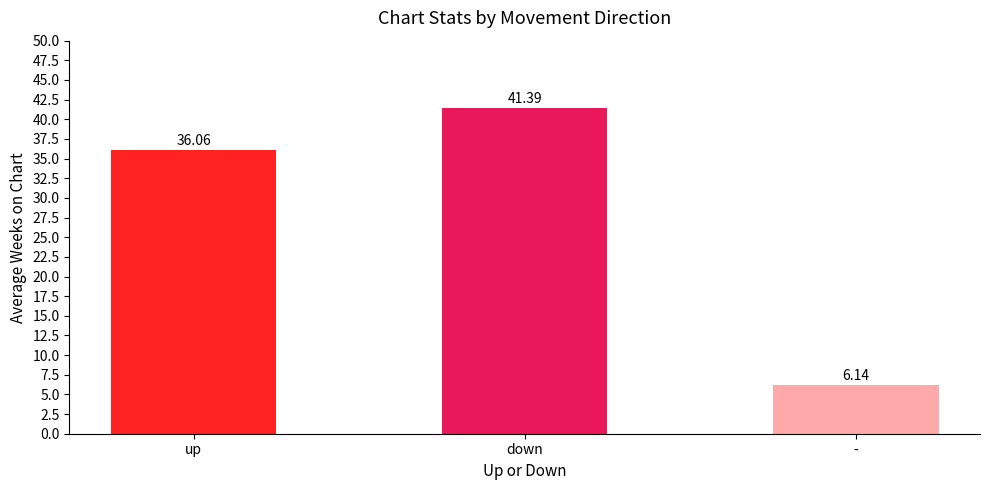

Where does the data first go above 36?

up